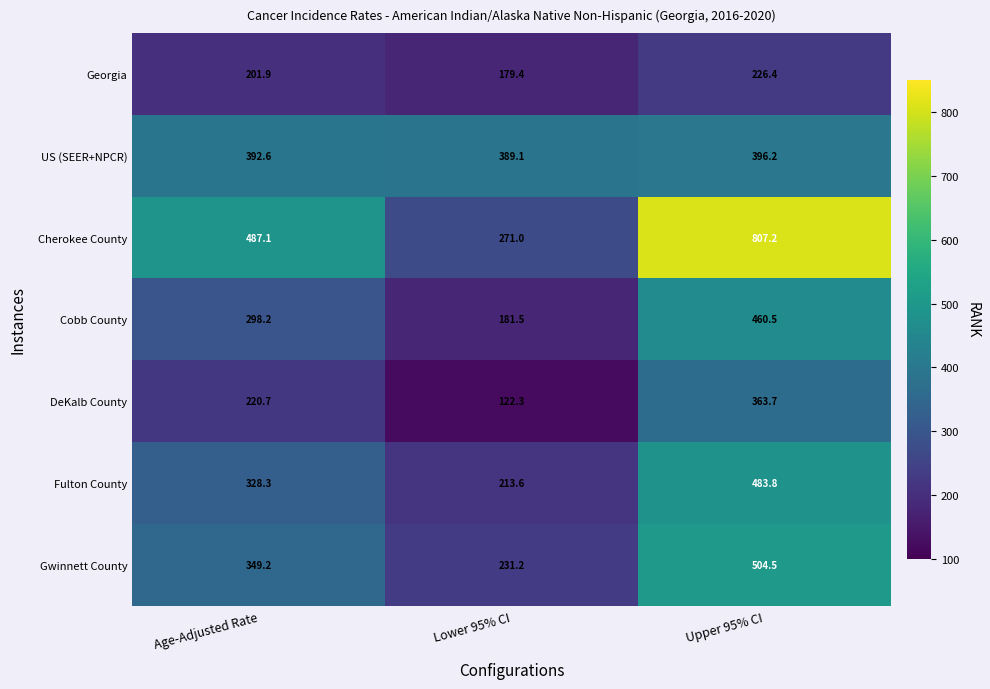

At which label does Gwinnett County first exceed 349?

Age-Adjusted Rate